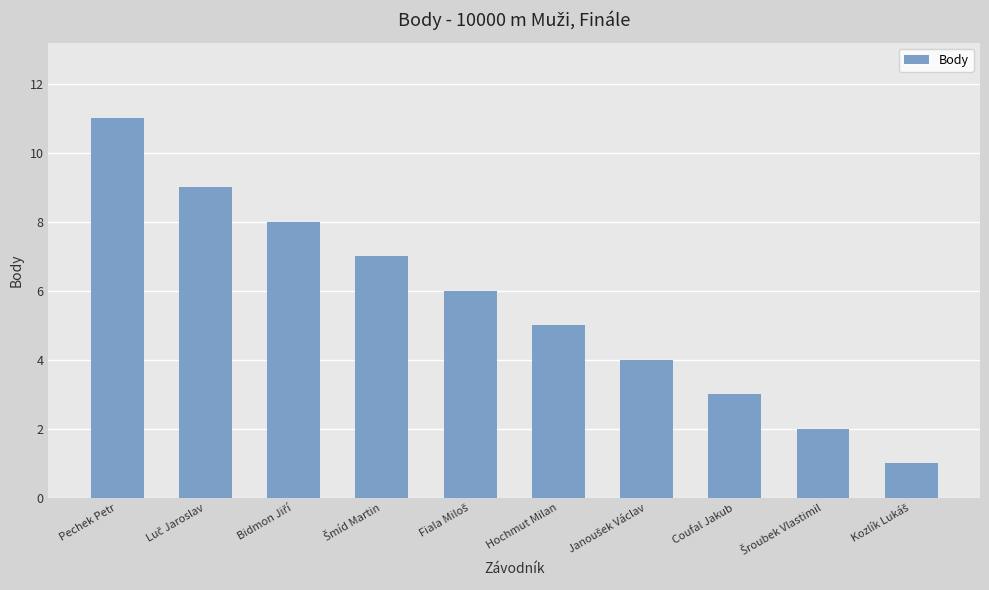

Reading right to left, extract all data points from this chart.

1	2	3	4	5	6	7	8	9	11